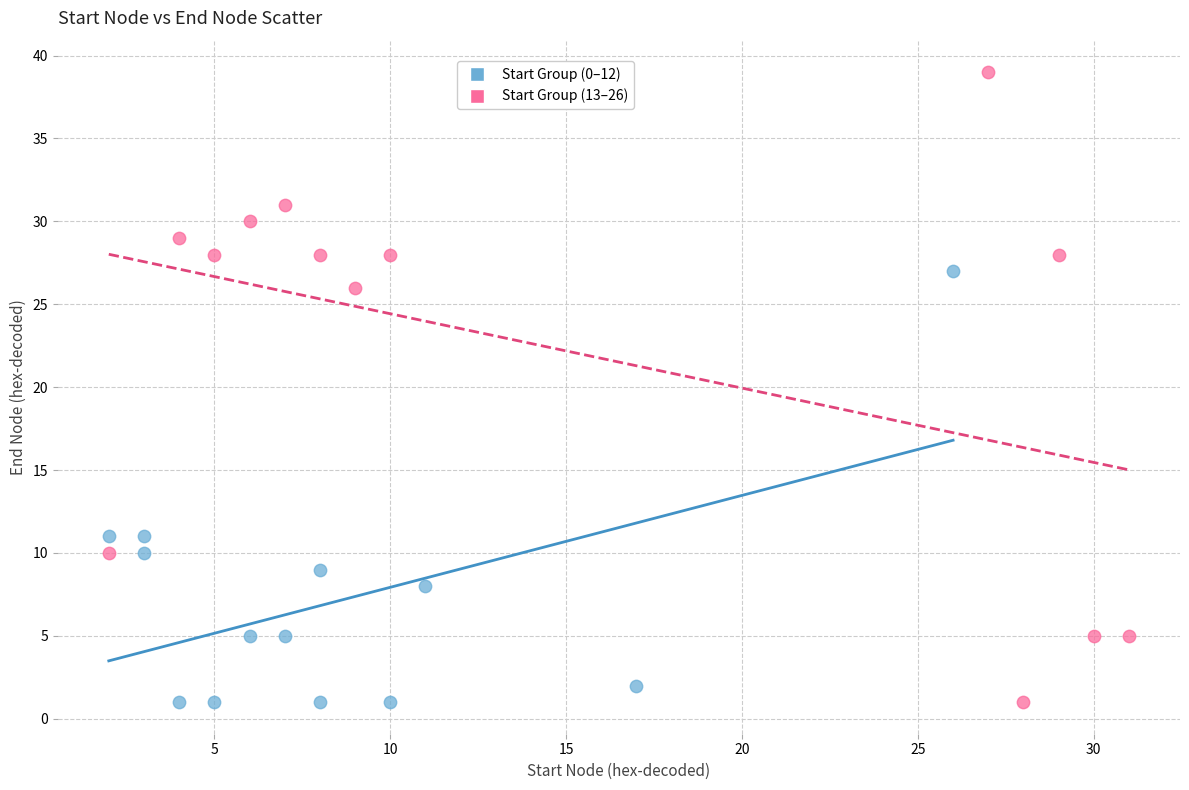

Which series has the largest Y range (max minus min)?

Start Group (13–26)